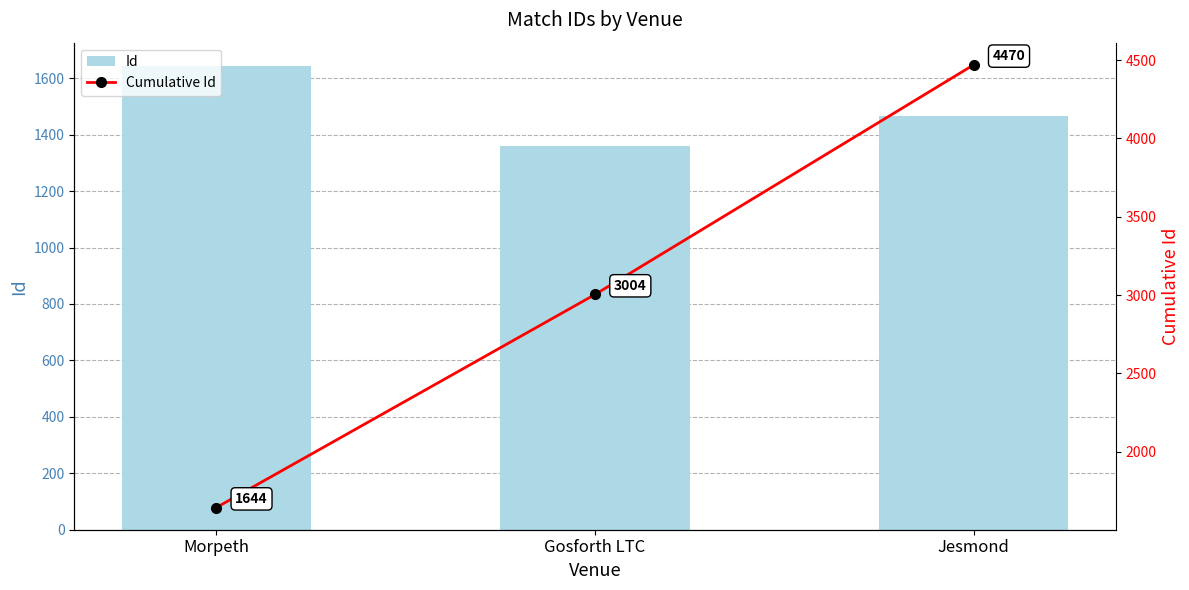

List the series in order of their overall mean, highest first.

Cumulative Id, Id